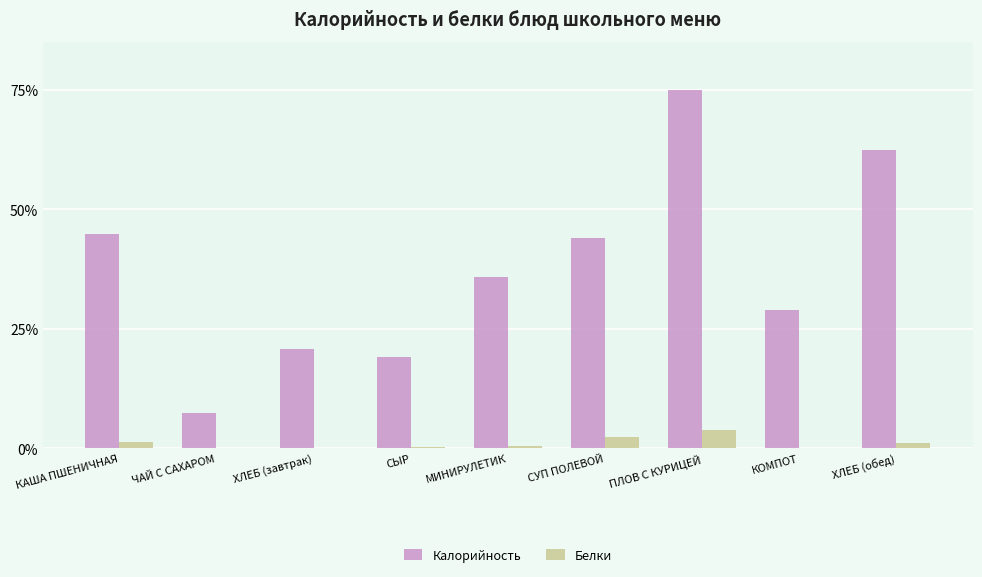

What is the highest value of the Калорийность series?

75.0